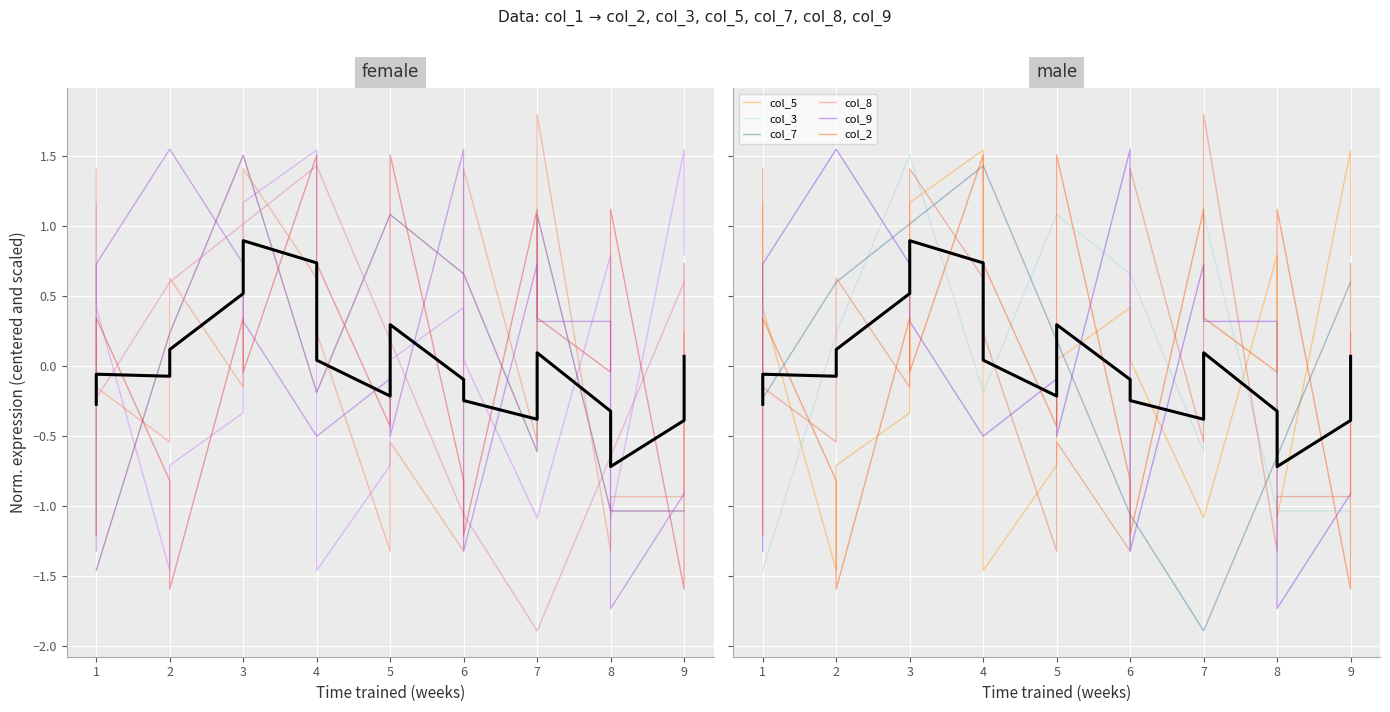

How many data points in col_5 are above 0?

10